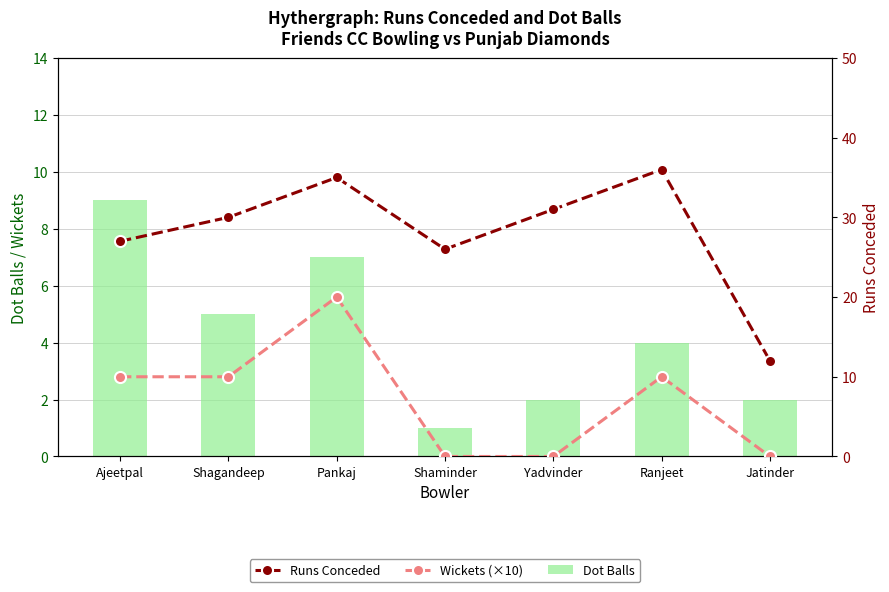

What is the difference between the maximum and minimum values in the Wickets (×10) series?

20